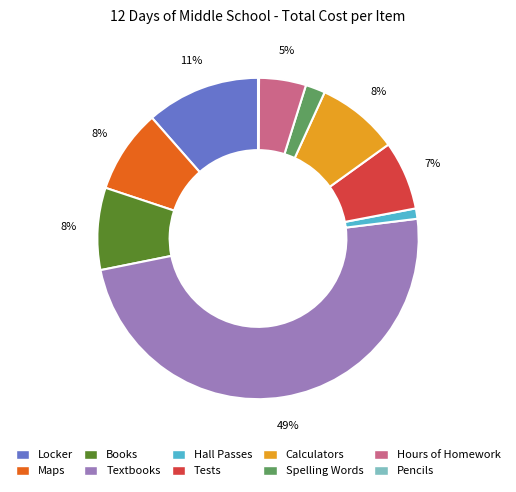

Do Textbooks and Tests together represent more than half of the pie?

Yes